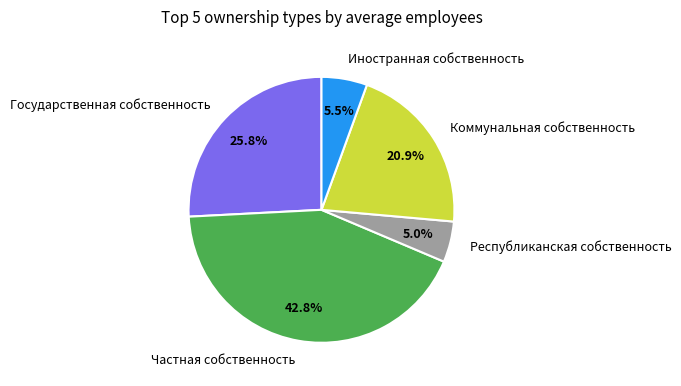

Which has a higher value, Коммунальная собственность or Республиканская собственность?

Коммунальная собственность